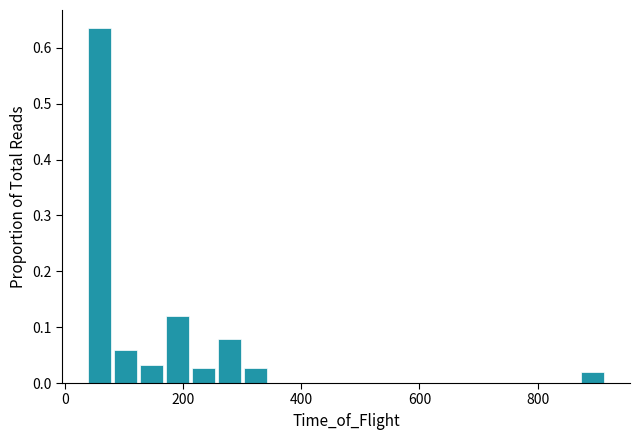

Around what value on the x-axis is the tallest bar? Give the approximate position of its centre, as read against the axis.

60